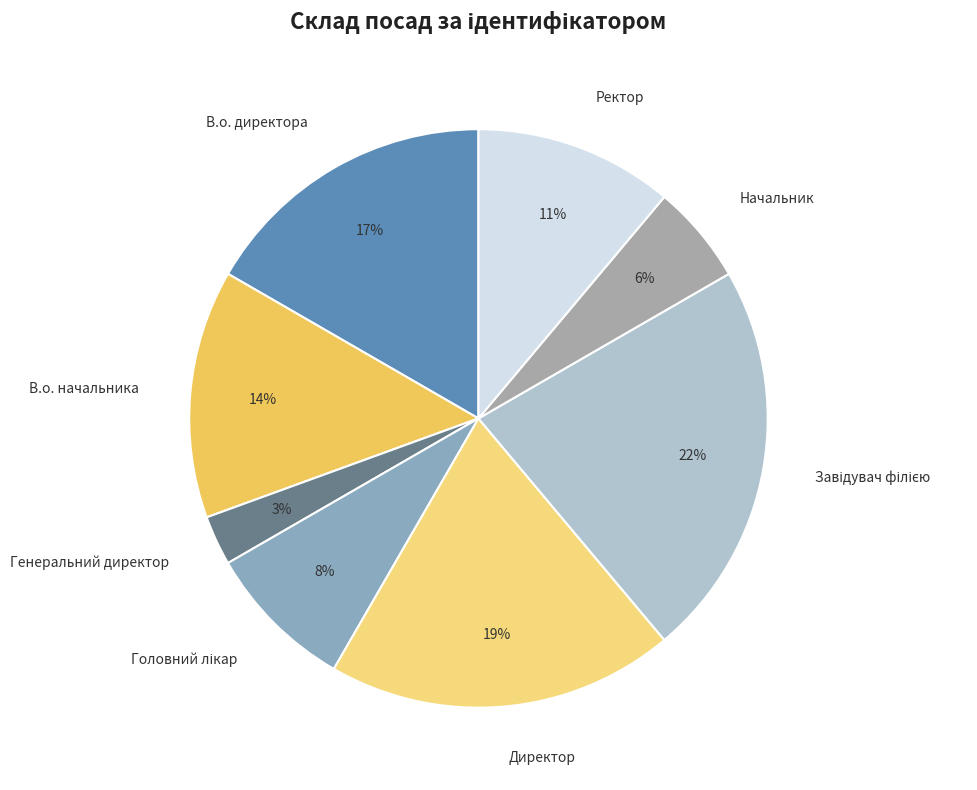

What percentage is the Ректор slice, to the nearest percent?

11%